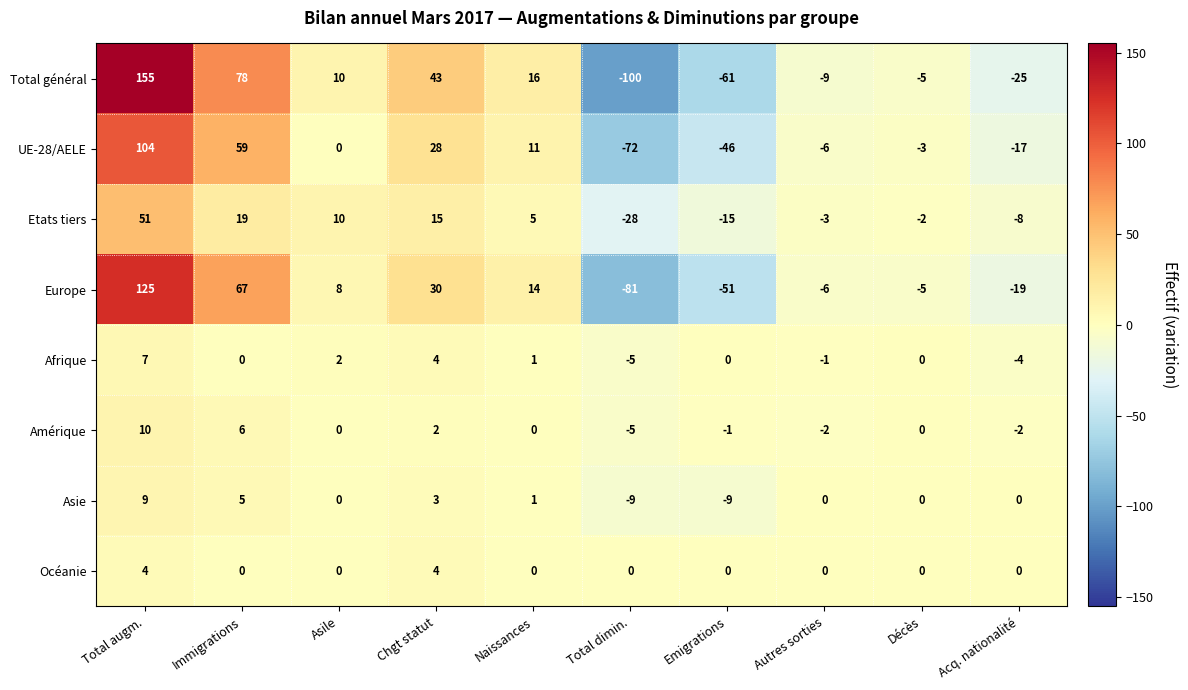

Count the number of data series in this chart.

8